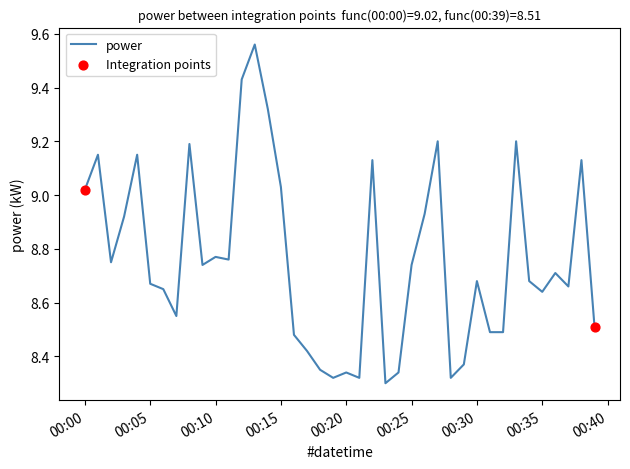

What is the difference between the maximum and minimum values?

1.3